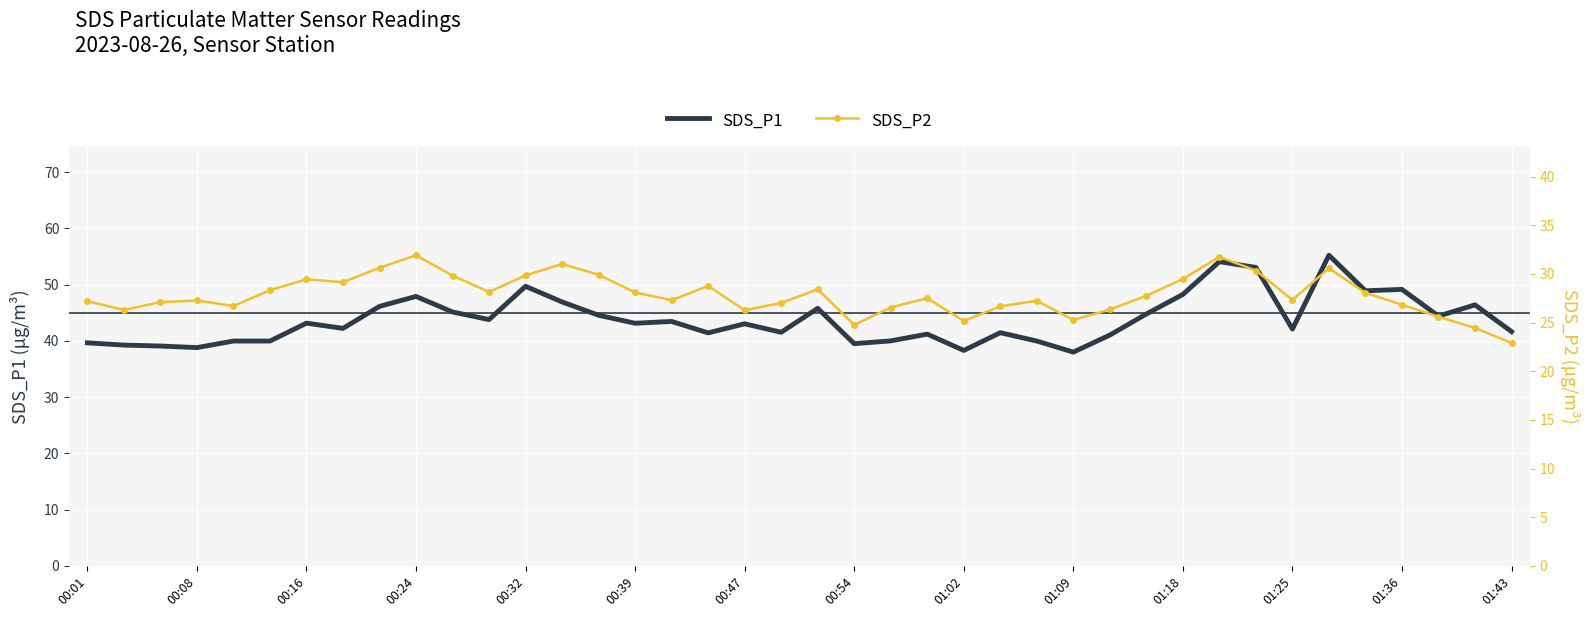

True or false: SDS_P2 and SDS_P1 cross at least once.

False